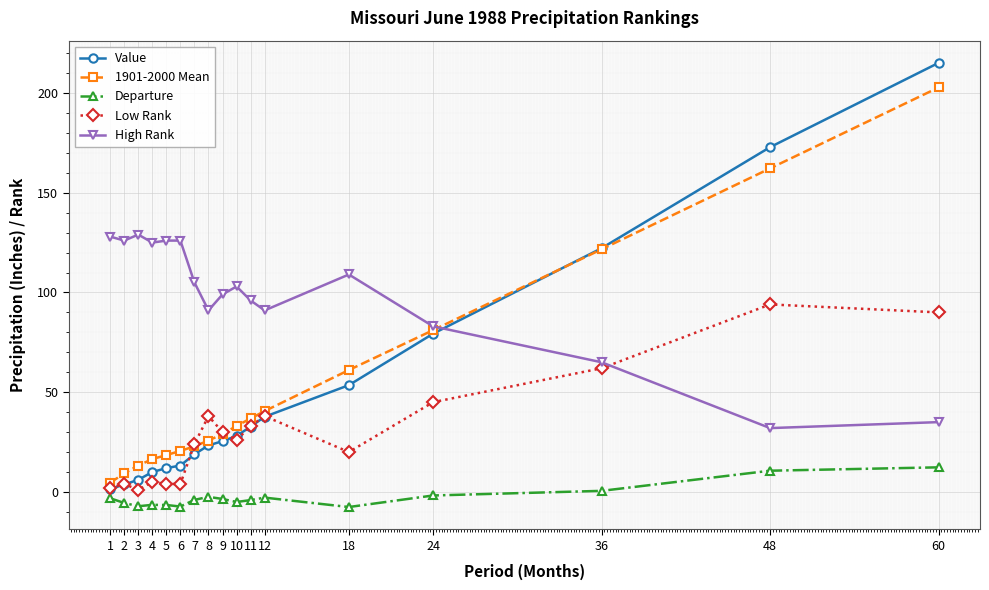

List the series in order of their peak value, highest first.

Value, 1901-2000 Mean, High Rank, Low Rank, Departure